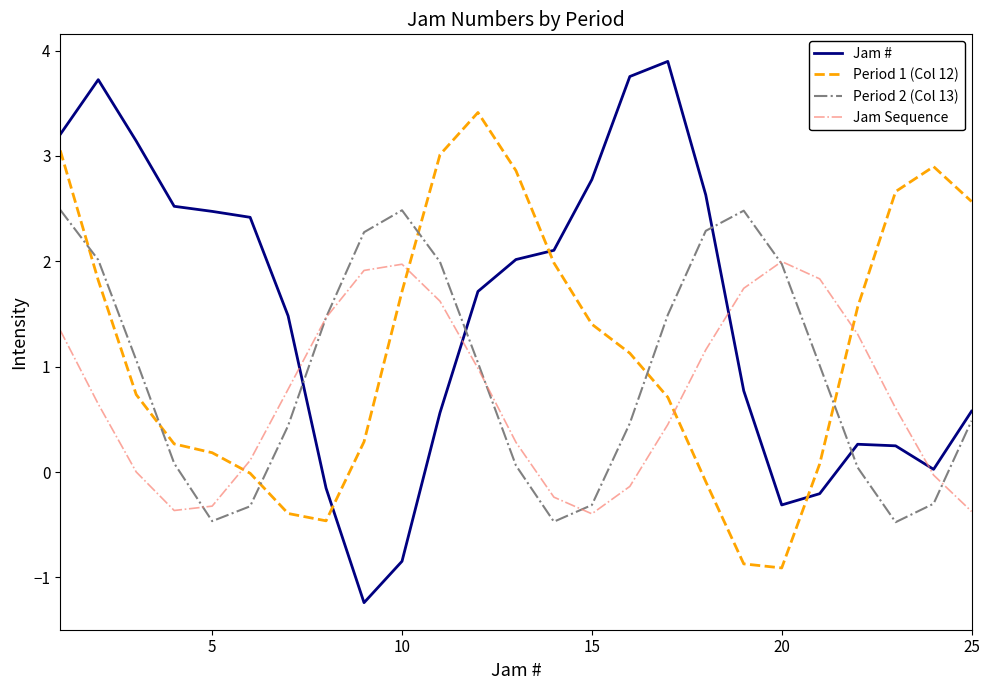

How many values in the Period 2 (Col 13) series exceed 1?

13